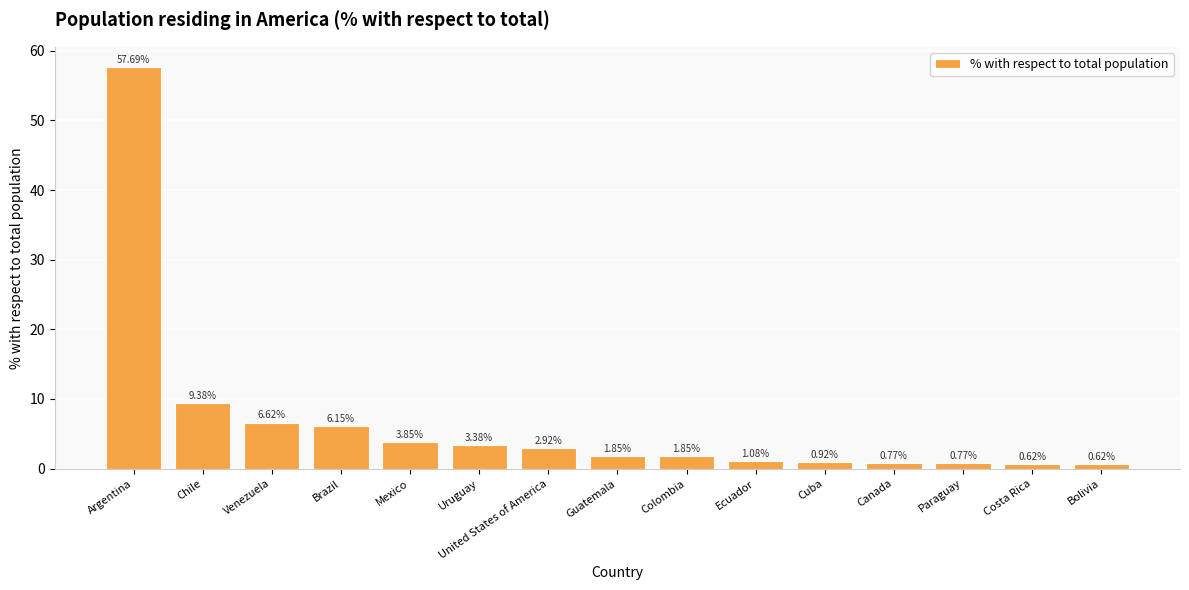

What is the sum of all values?

98.5